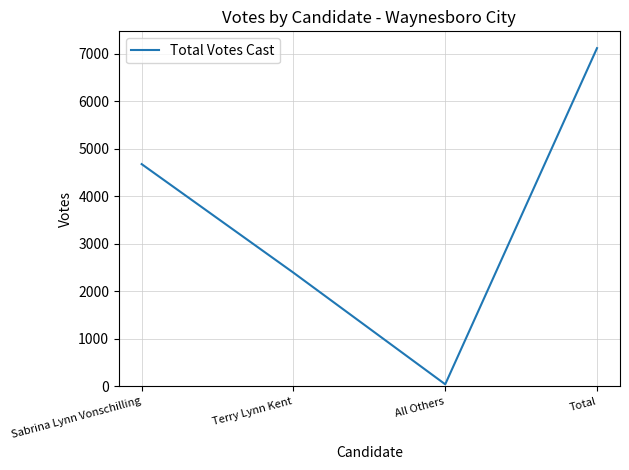

At which category does the data reach its first local valley?

All Others